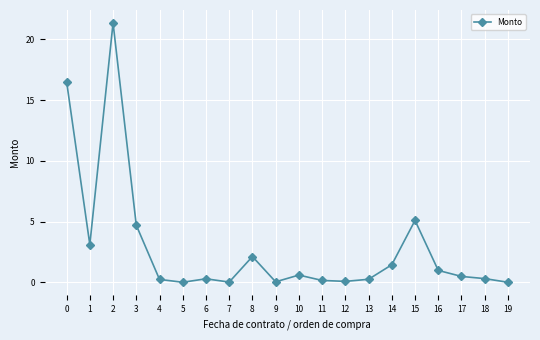

The chart shows a value of 1.4 at 14. True or false?

True